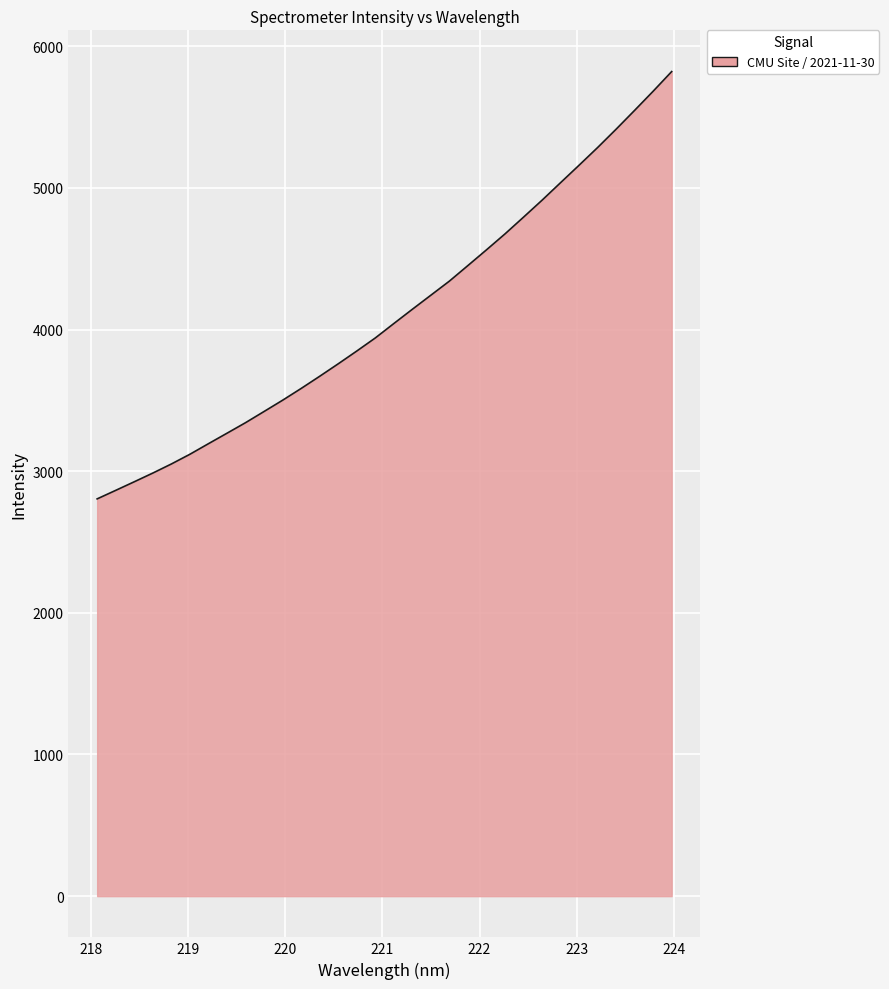

How many values exceed 4042?

16